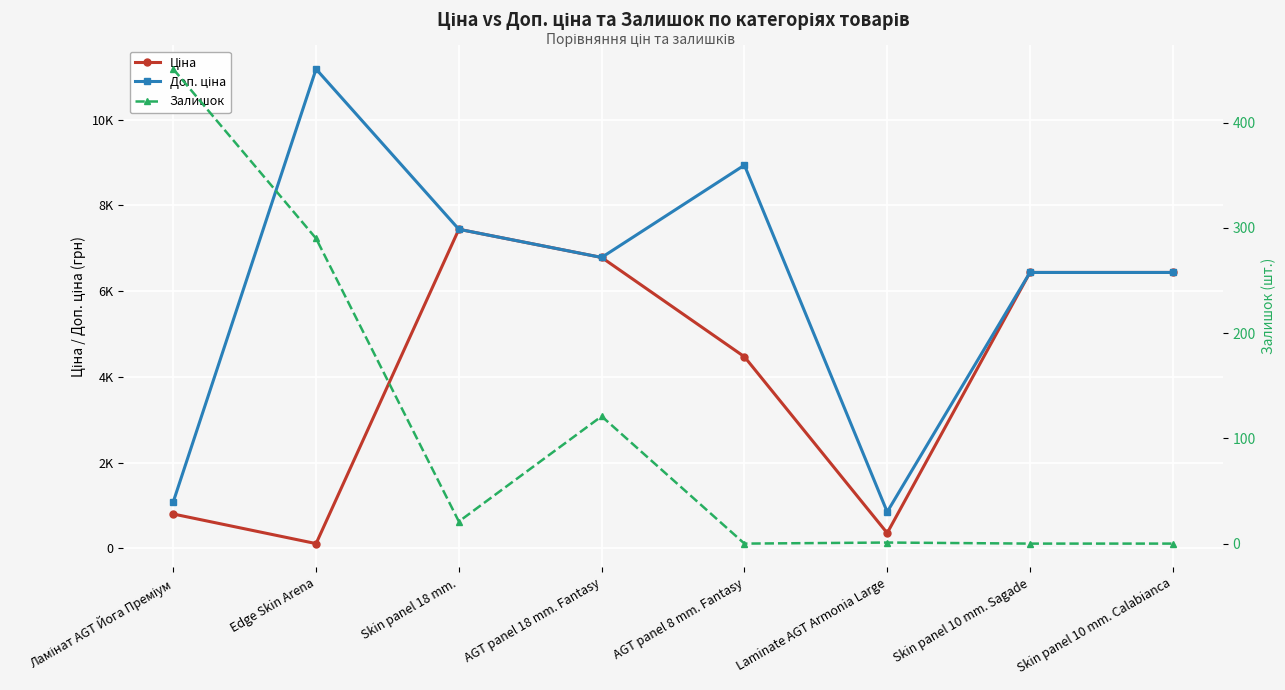

What is the total value across all series at Skin panel 10 mm. Calabianca?

12874.8